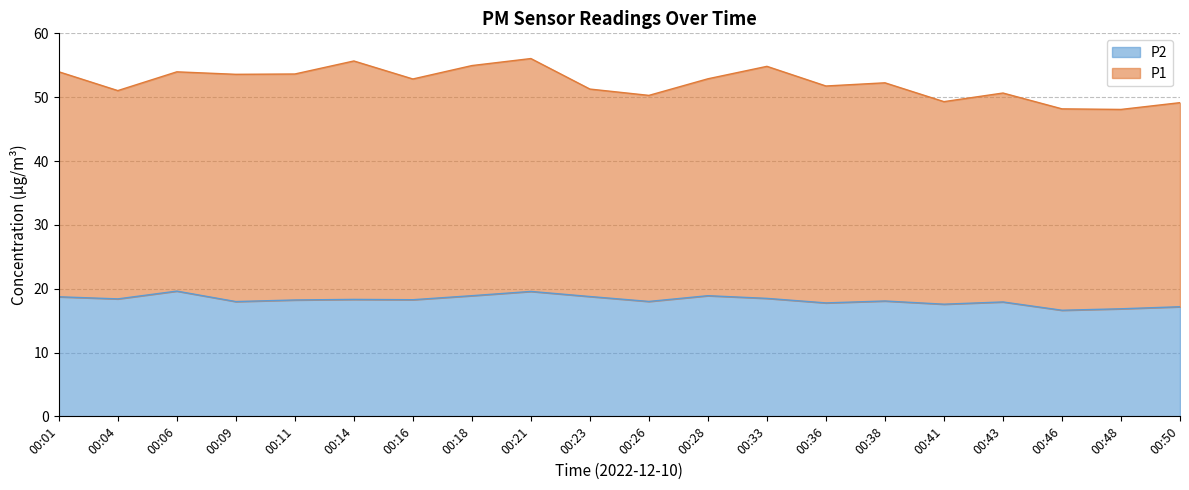

Where is the data nearest to the value 18?

00:26